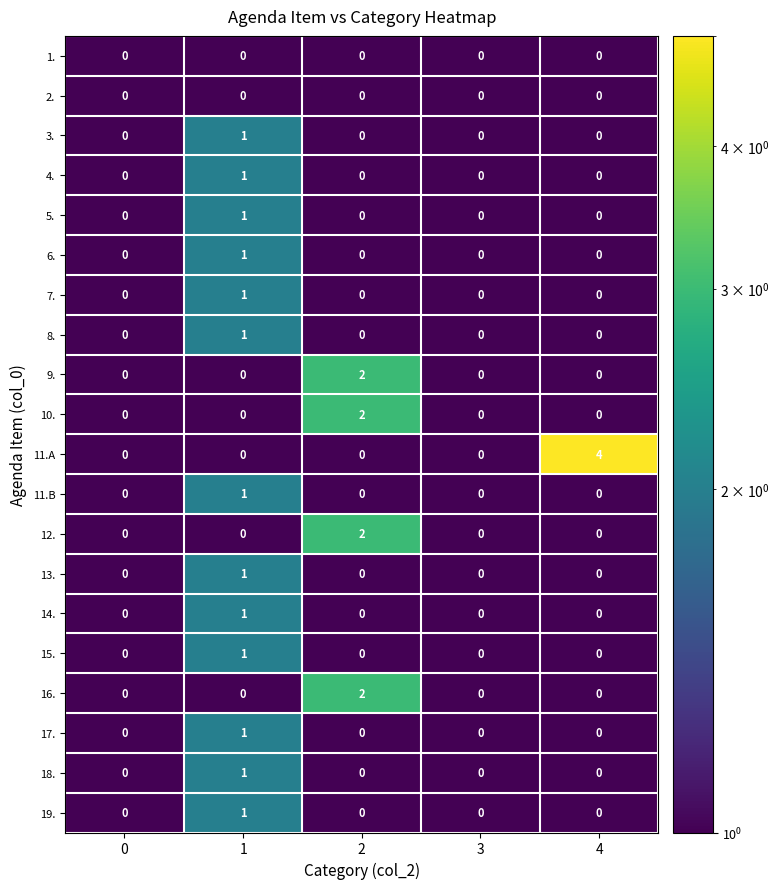

Which series has the largest range (max minus min)?

11.A